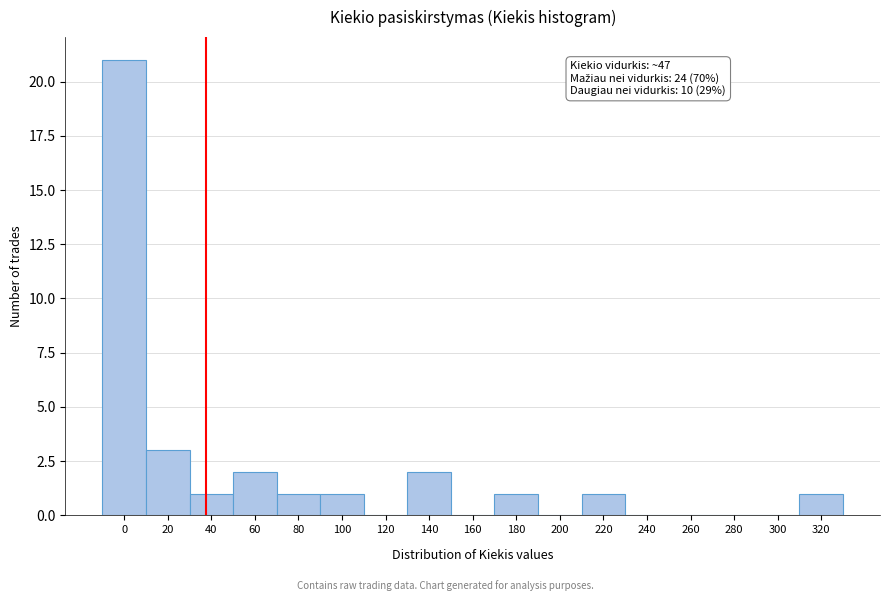

Reading left to right, extract all data points from this chart.

0=21	20=3	40=1	60=2	80=1	100=1	120=0	140=2	160=0	180=1	200=0	220=1	240=0	260=0	280=0	300=0	320=1